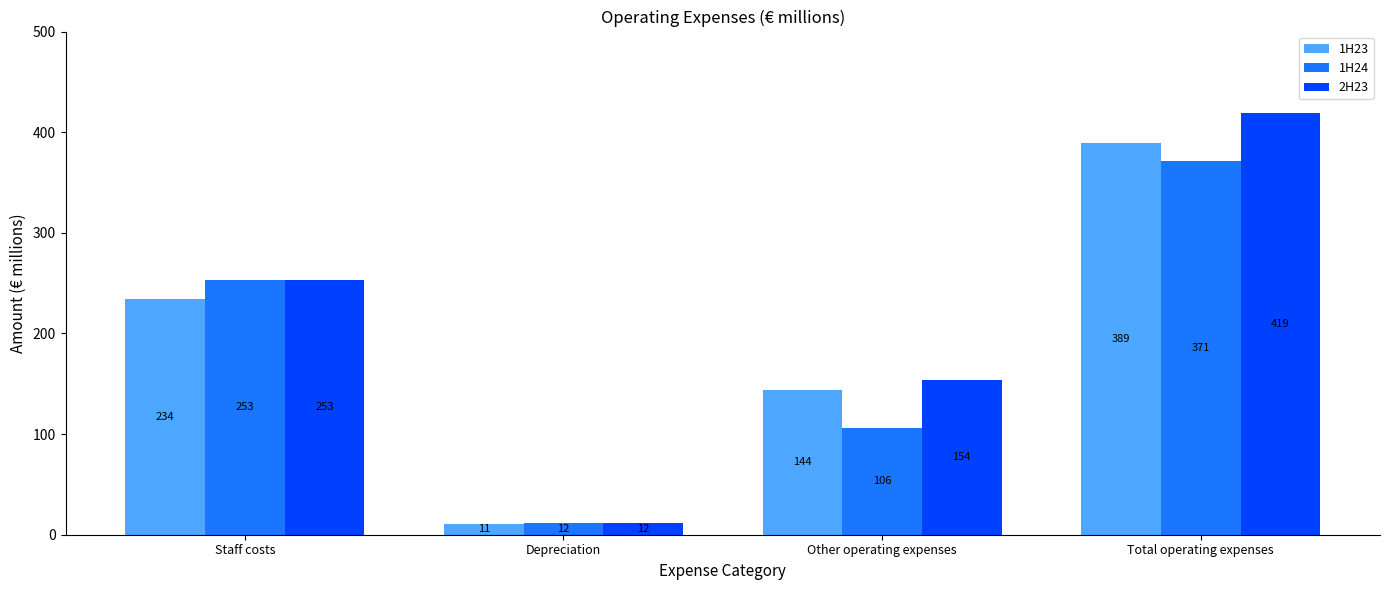

Rank the categories by 1H23 value from lowest to highest.

Depreciation, Other operating expenses, Staff costs, Total operating expenses